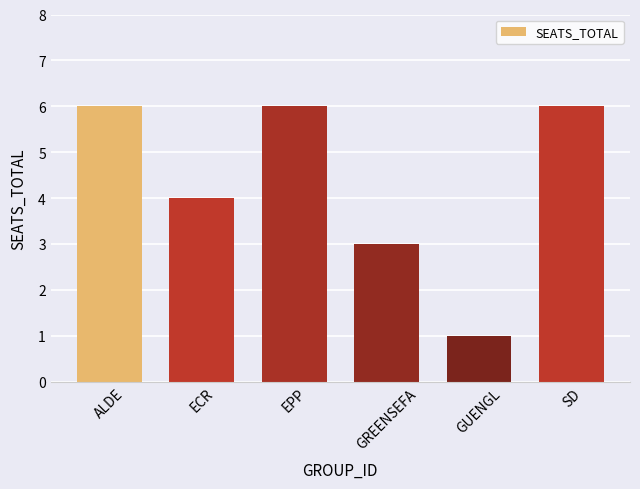

Which category has the lowest value across all series?

GUENGL